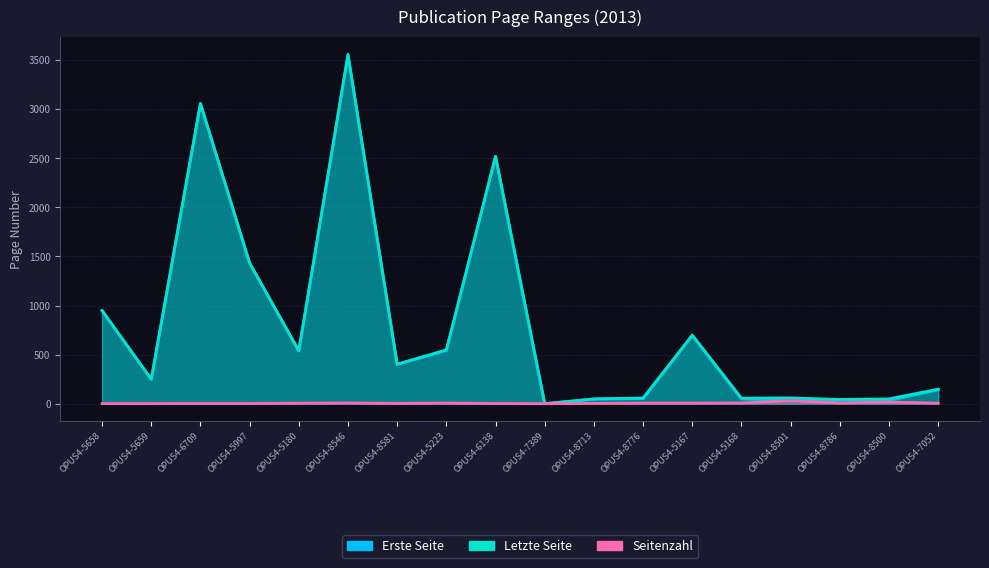

Reading left to right, extract all data points from this chart.

Erste Seite: 948	248	3057	1432	536	3552	400	542	2519	0	46	52	693	49	28	36	32	143
Letzte Seite: 949	249	3059	1434	541	3559	403	548	2521	0	49	58	699	56	59	43	49	148
Seitenzahl: 1	1	2	2	5	7	3	6	2	0	3	6	6	7	31	7	17	5